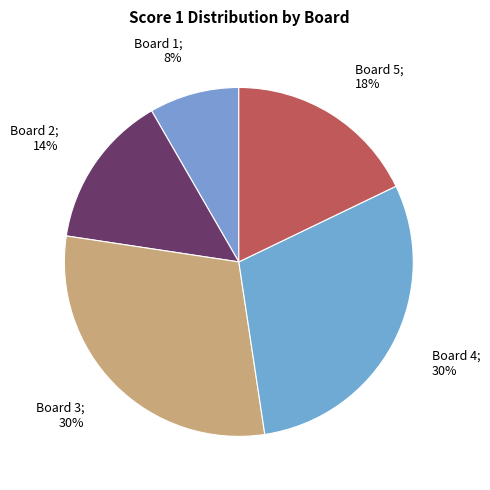

Which category has the biggest portion of the pie?

Board 3